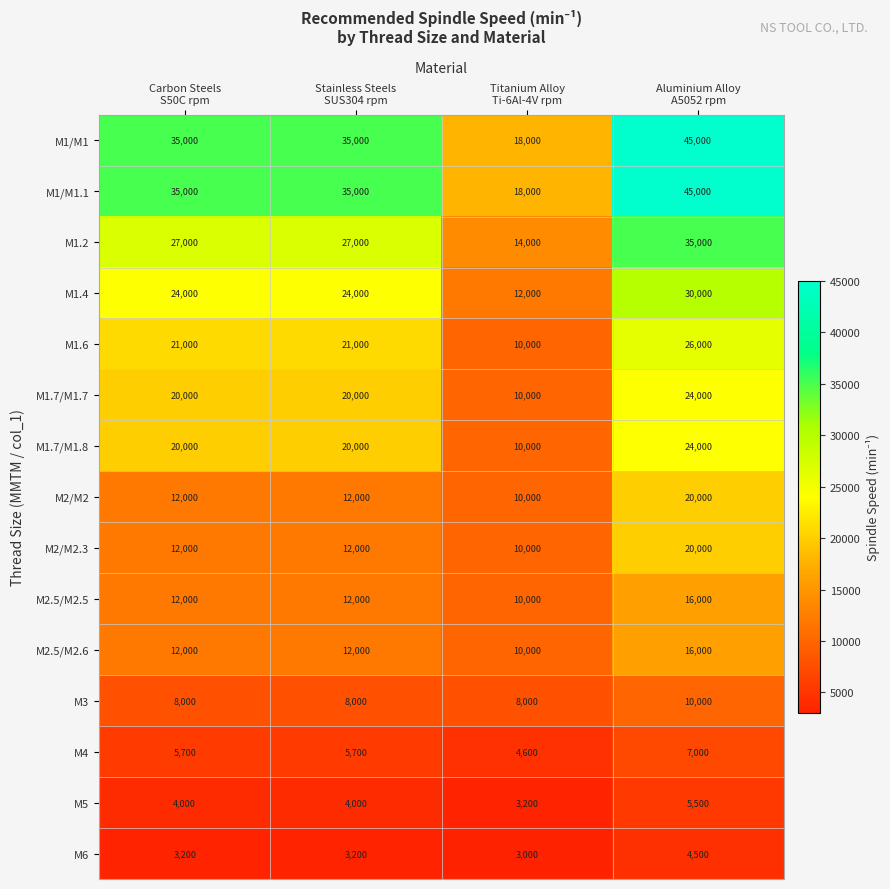

How many M1.4 values are between 24000 and 30000?

3